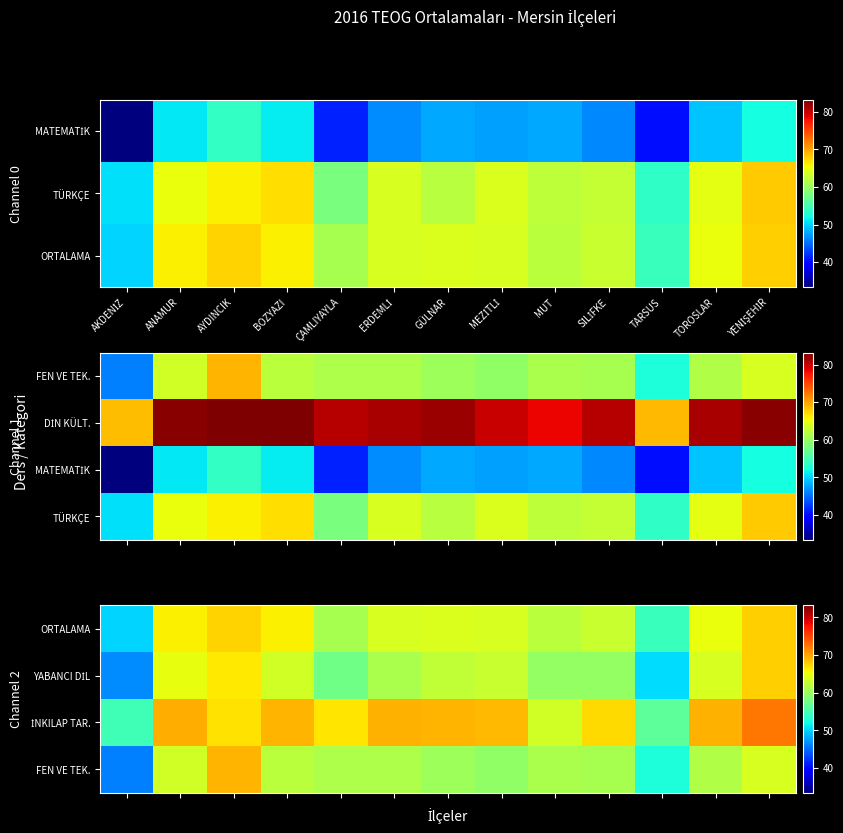

At which label does YABANCI DİL first exceed 62?

ANAMUR